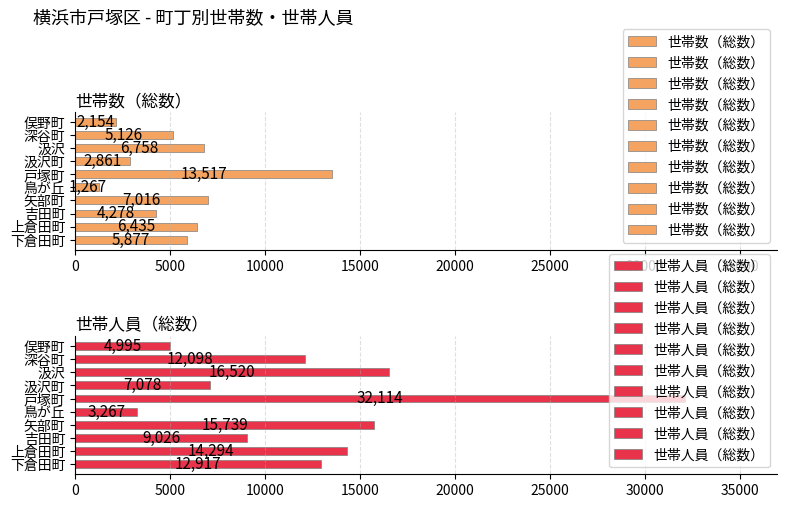

Reading left to right, list all the values displayed in this chart.

世帯数（総数）: 下倉田町=5877	上倉田町=6435	吉田町=4278	矢部町=7016	鳥が丘=1267	戸塚町=13517	汲沢町=2861	汲沢=6758	深谷町=5126	俣野町=2154
世帯人員（総数）: 下倉田町=12917	上倉田町=14294	吉田町=9026	矢部町=15739	鳥が丘=3267	戸塚町=32114	汲沢町=7078	汲沢=16520	深谷町=12098	俣野町=4995